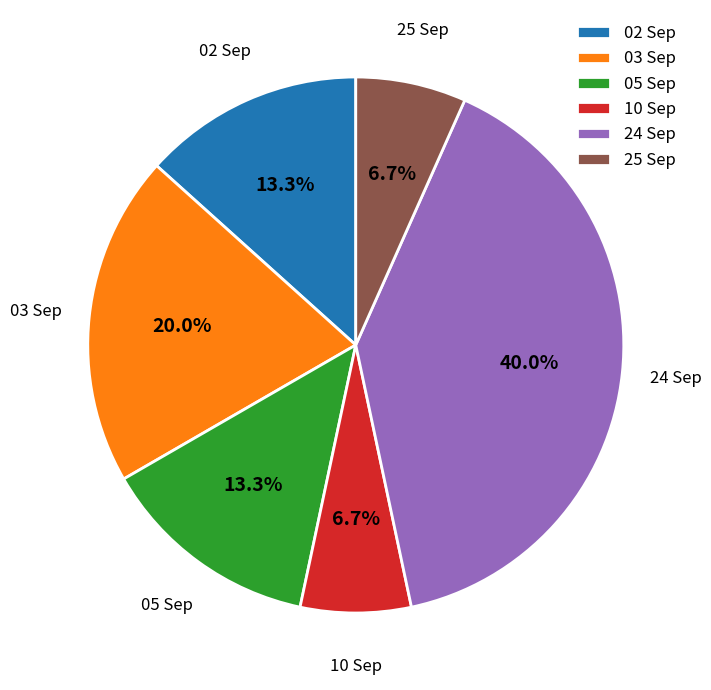

True or false: 03 Sep accounts for 20% of the total.

True